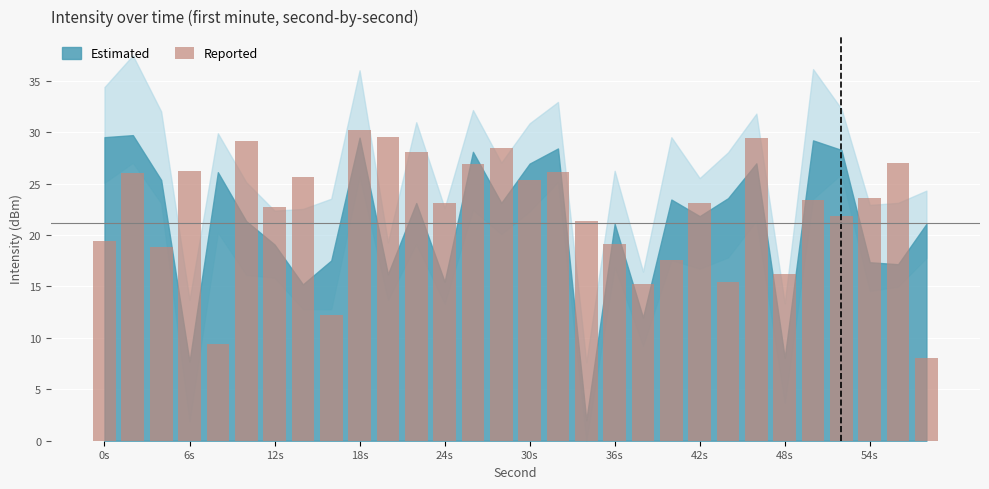

What is the smallest value displayed?

8.1